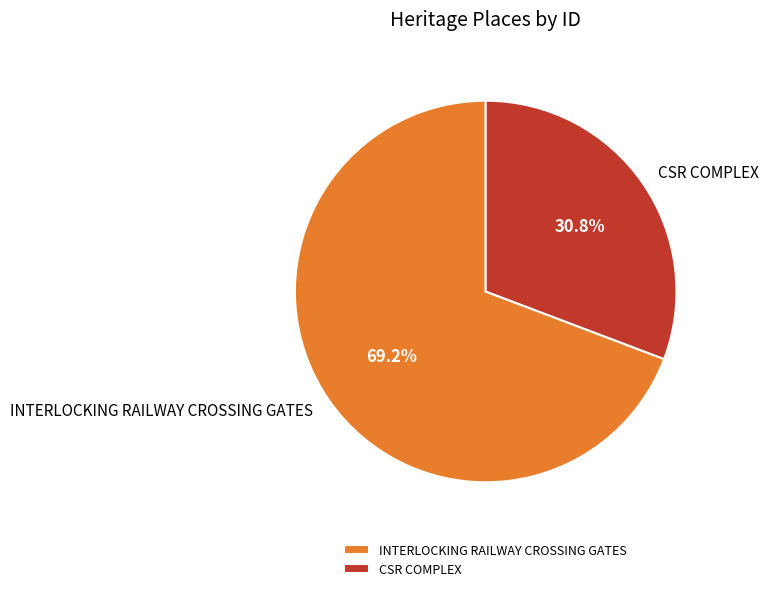

Between CSR COMPLEX and INTERLOCKING RAILWAY CROSSING GATES, which is larger?

INTERLOCKING RAILWAY CROSSING GATES